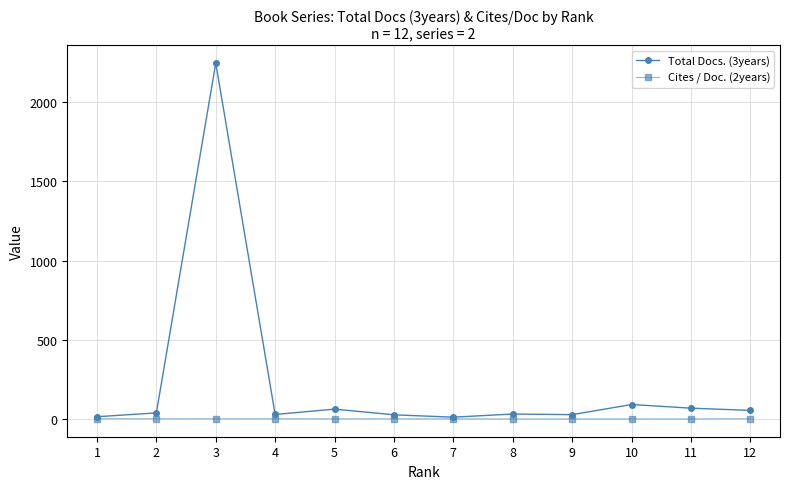

The Cites / Doc. (2years) series shows 0.1 at 10. True or false?

True